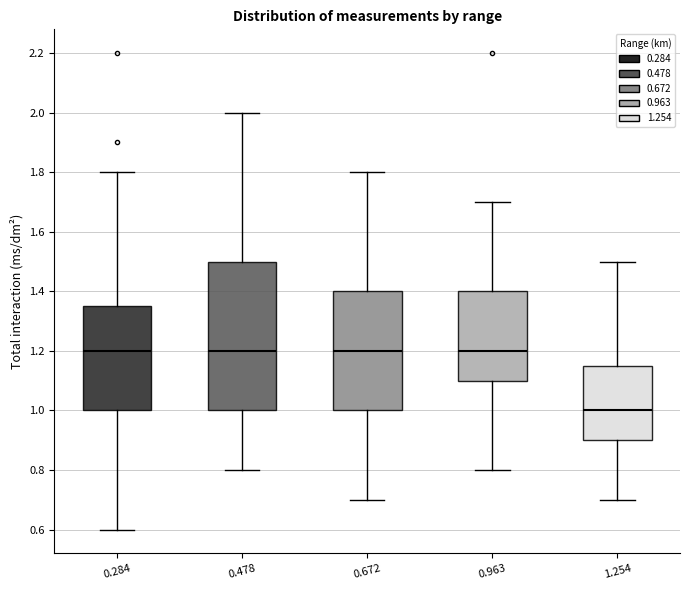

Reading left to right, read every box against the y-axis: the position of its median line, the range the box covers, and the ends of its whiskers. The values are not printed on the chart, so give them approximately, as read against the axis.

0.284: median 1.20, box 1.00 to 1.36, whiskers 0.60 to 1.80
0.478: median 1.20, box 1.00 to 1.50, whiskers 0.80 to 2.00
0.672: median 1.20, box 1.00 to 1.40, whiskers 0.70 to 1.80
0.963: median 1.20, box 1.10 to 1.40, whiskers 0.80 to 1.70
1.254: median 1.00, box 0.90 to 1.16, whiskers 0.70 to 1.50